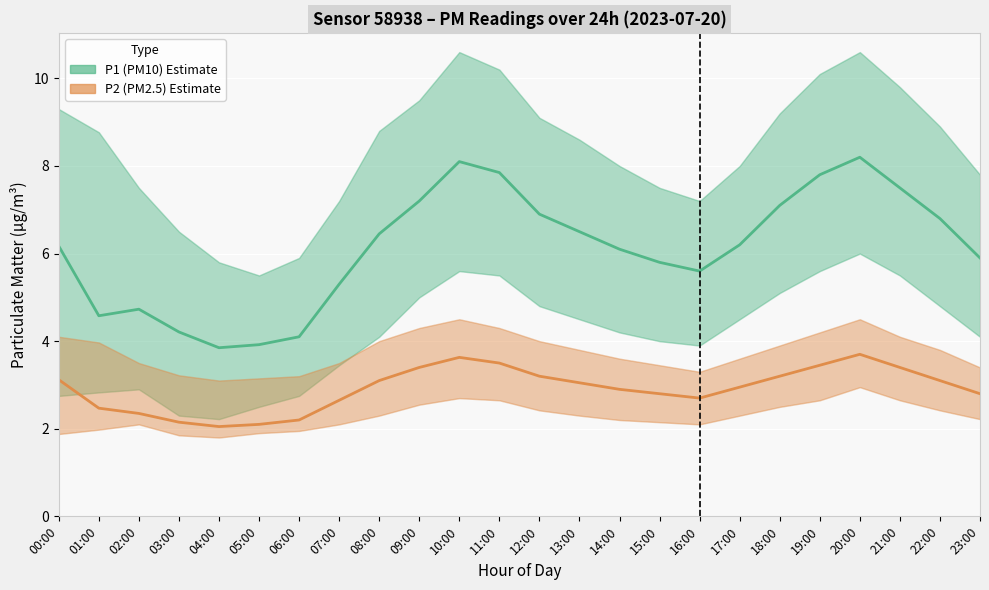

Reading right to left, what are all the values shown in this chart?

P1 (PM10) Estimate: 5.9	6.8	7.5	8.2	7.8	7.1	6.2	5.6	5.8	6.1	6.5	6.9	7.8	8.1	7.2	6.5	5.3	4.1	3.9	3.9	4.2	4.7	4.6	6.2
P2 (PM2.5) Estimate: 2.8	3.1	3.4	3.7	3.5	3.2	3.0	2.7	2.8	2.9	3.0	3.2	3.5	3.6	3.4	3.1	2.6	2.2	2.1	2.0	2.1	2.4	2.5	3.1